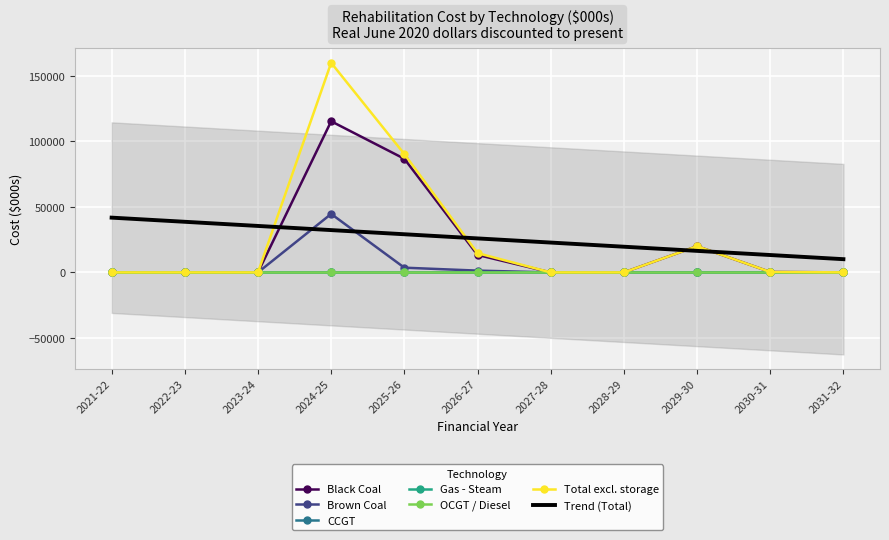

Which series has the largest total across all categories?

Total excl. storage